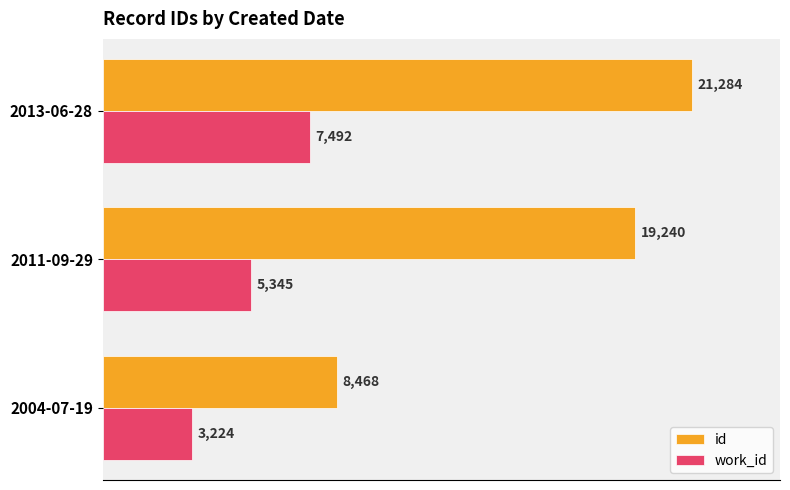

At which label is id closest to 14876?

2011-09-29